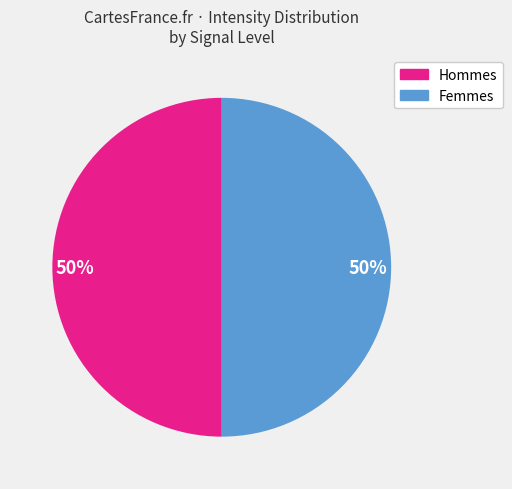

To the nearest percent, what percentage of the pie is Hommes?

50%